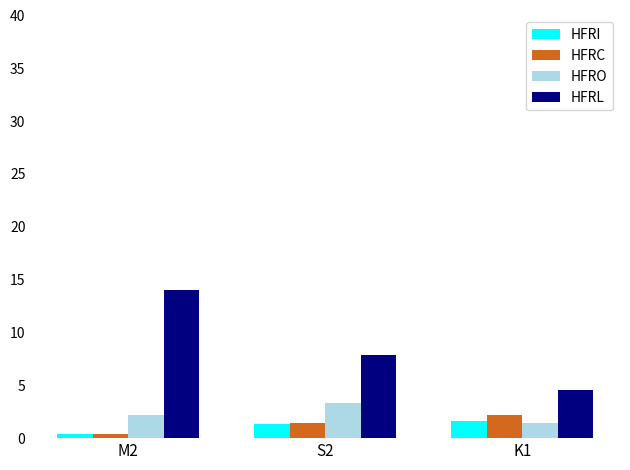

What is the label of the 3rd bar from the left?

K1